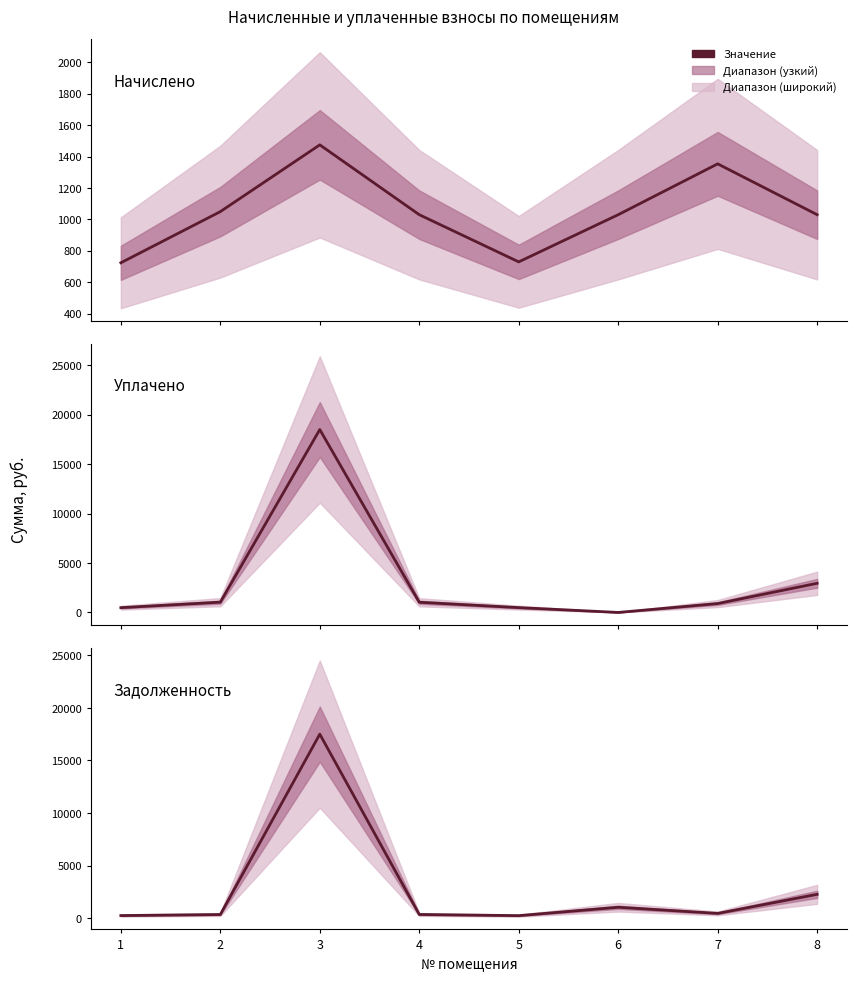

Does the chart display data point markers on the line(s)?

No